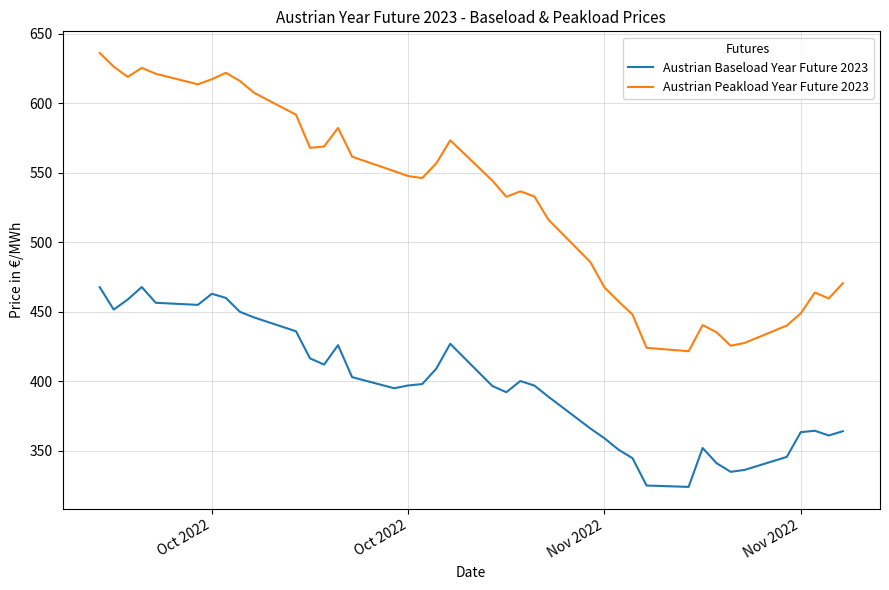

What is the difference between the maximum and minimum values in the Austrian Baseload Year Future 2023 series?

143.8